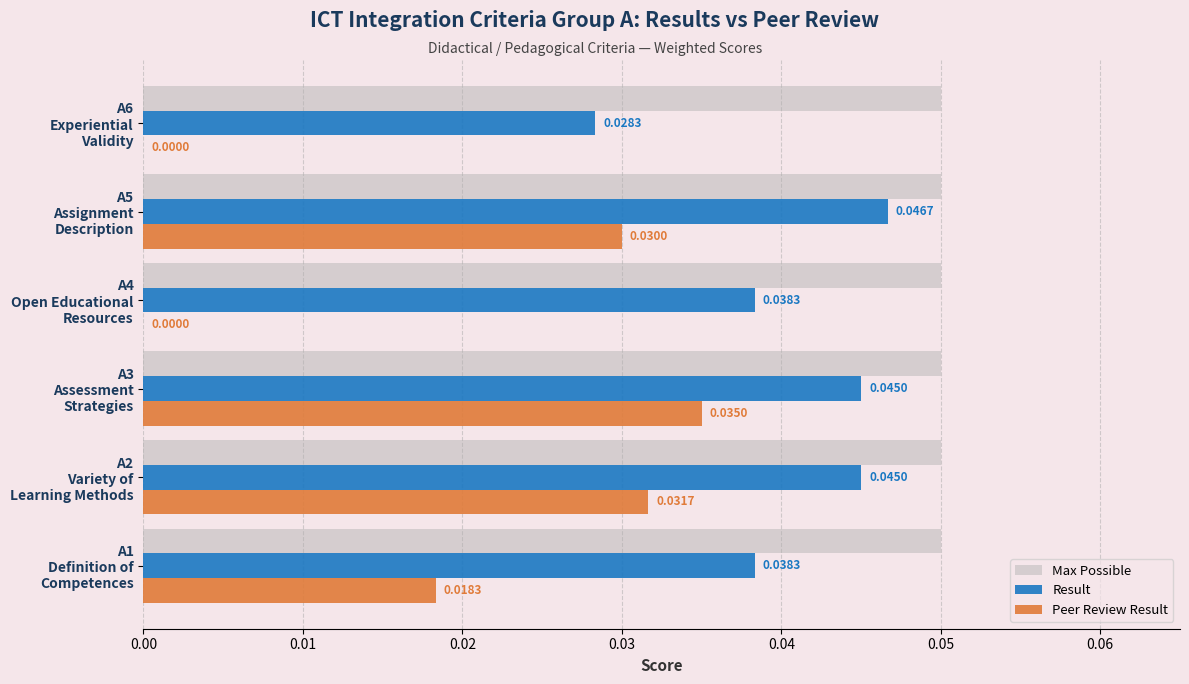

What is the sum of all Max Possible values?

0.3